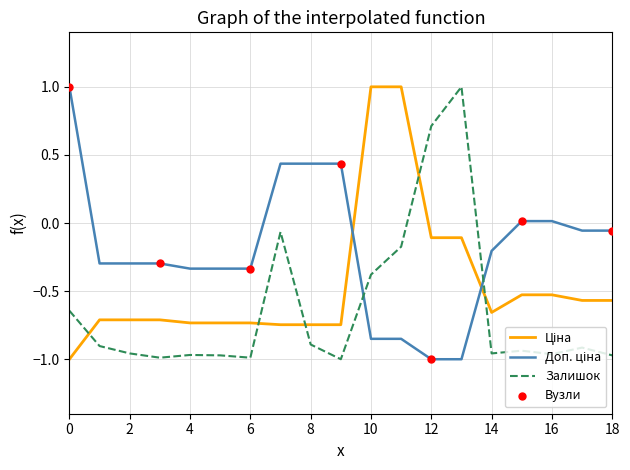

What is the maximum value shown in the chart?

1.0